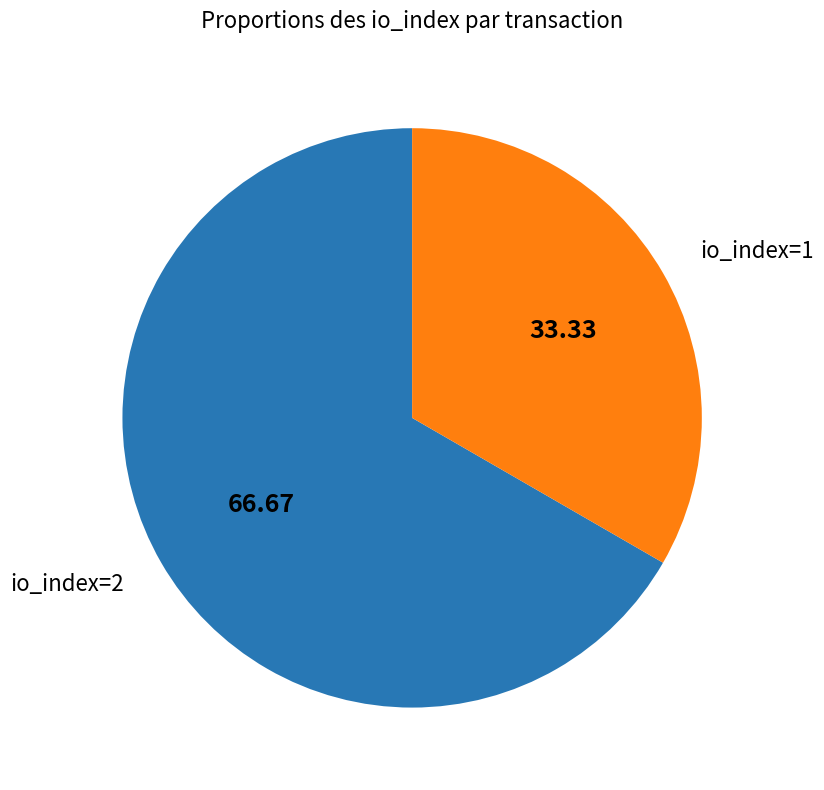

Between io_index=1 and io_index=2, which is larger?

io_index=2